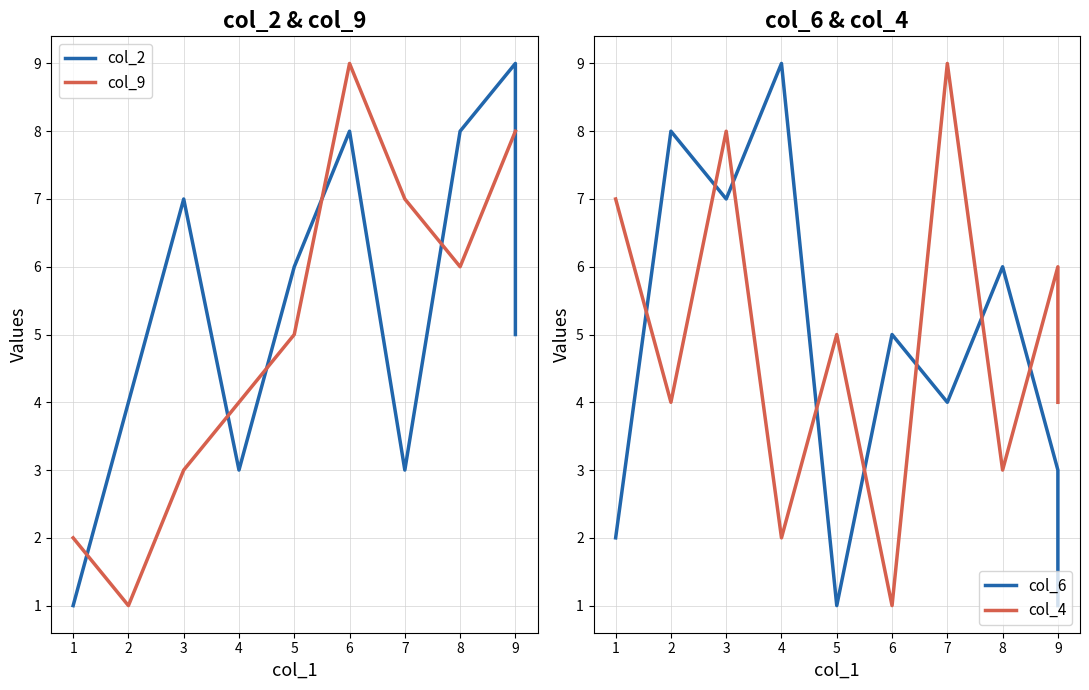

What is the total value across all series at 8?

23